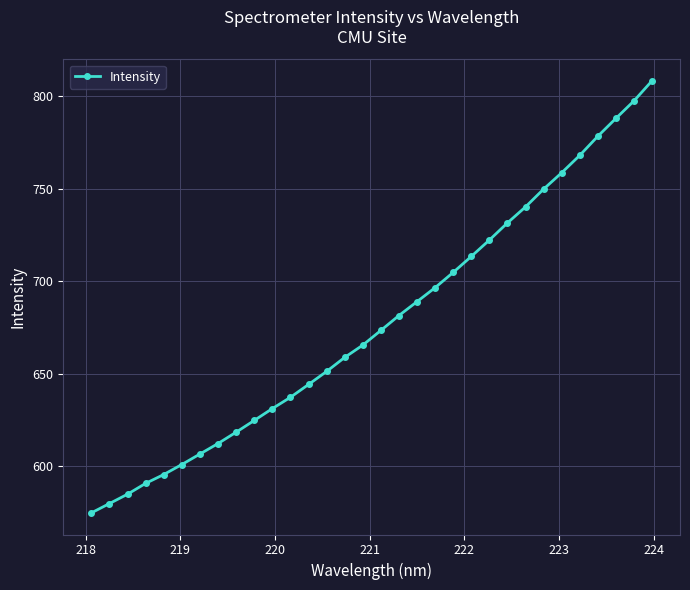

Reading right to left, list all the values displayed in this chart.

808.4	797.5	788.0	778.4	768.1	758.7	749.8	740.2	731.6	722.3	713.4	704.8	696.6	689.0	681.5	673.4	665.5	658.9	651.3	644.2	637.3	631.2	624.8	618.4	612.3	606.6	601.0	595.5	590.8	584.9	579.8	574.8